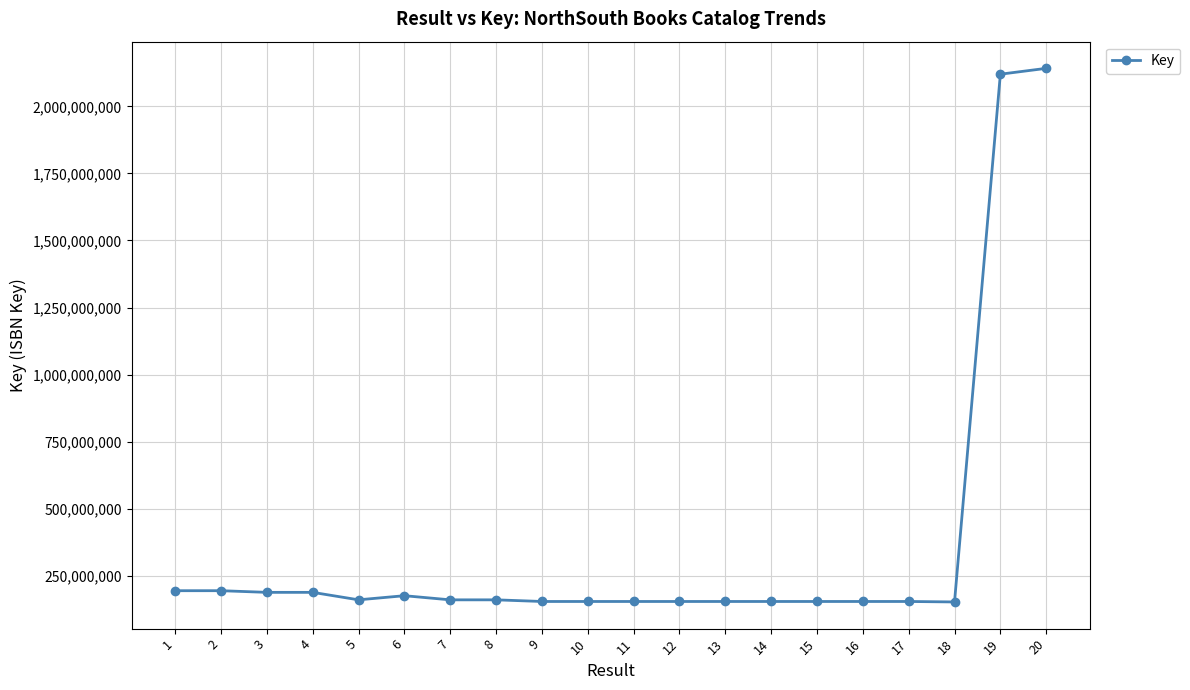

The value at 3 is 187663798. True or false?

True